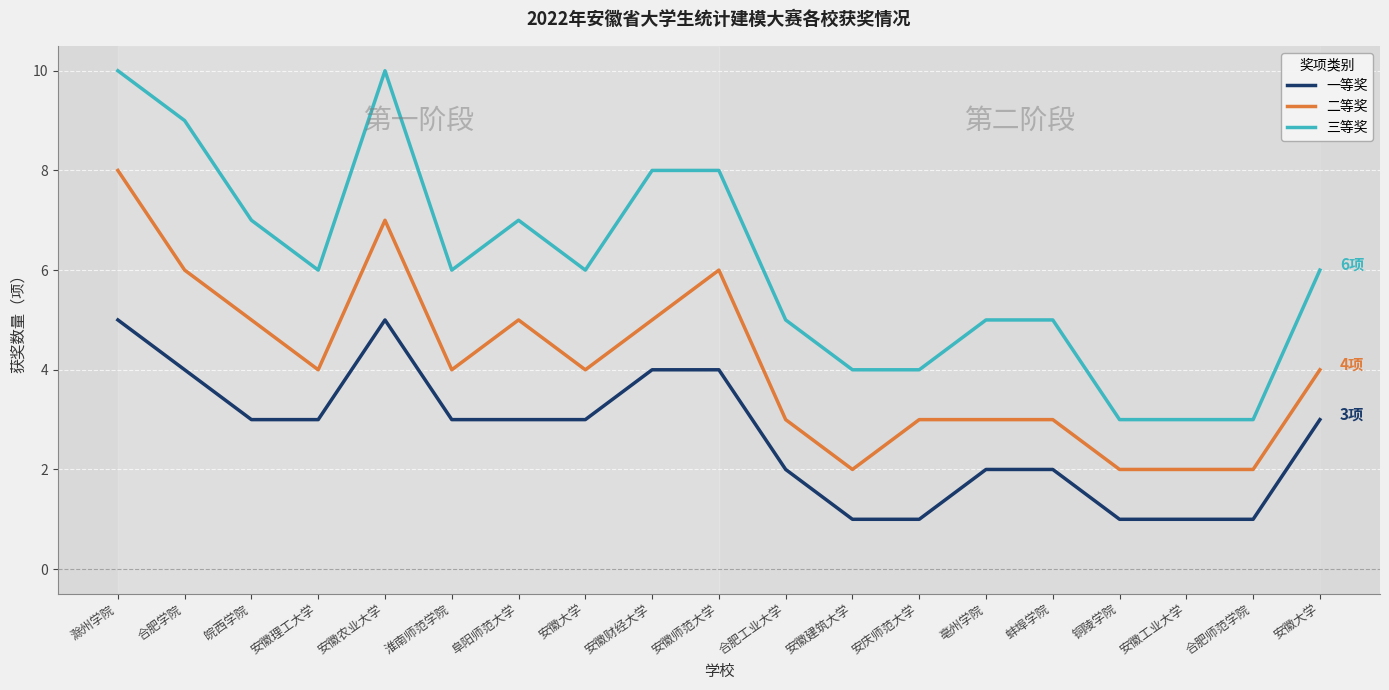

Count the 一等奖 values in the range 1 to 4.

17